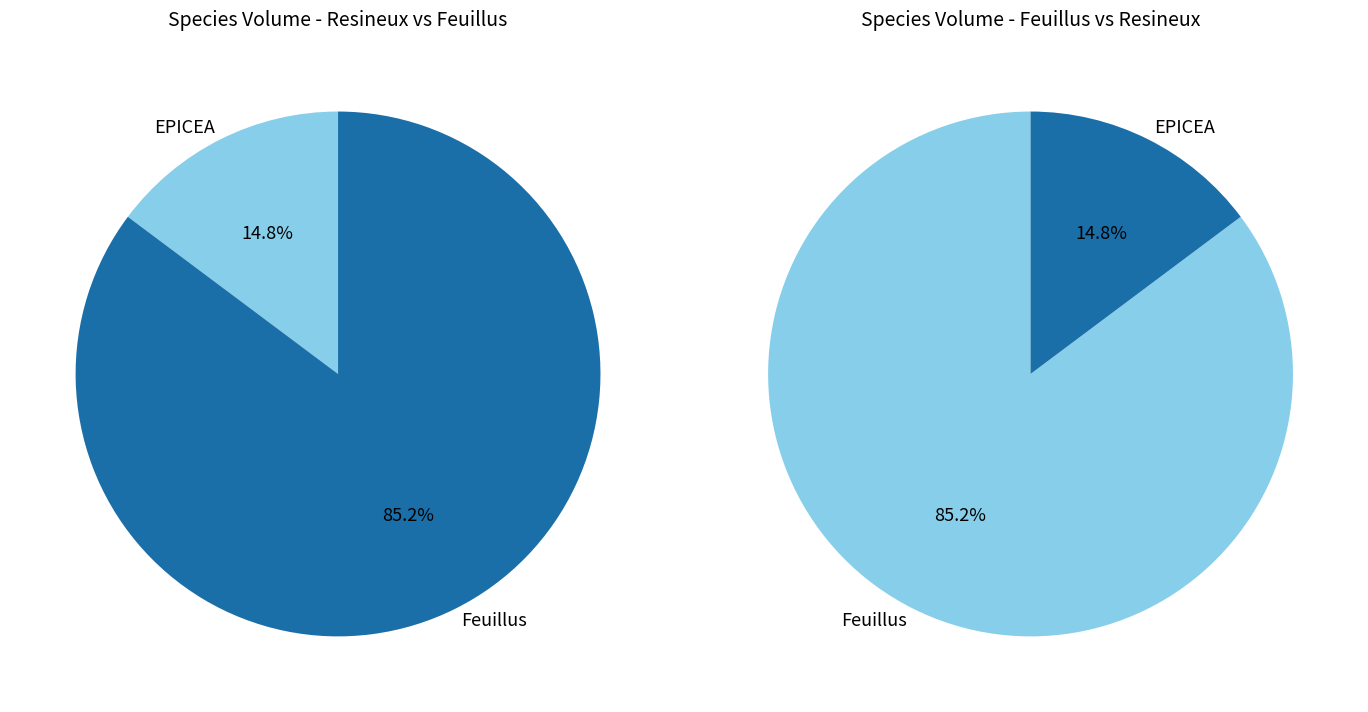

Count the number of slices in the pie.

4